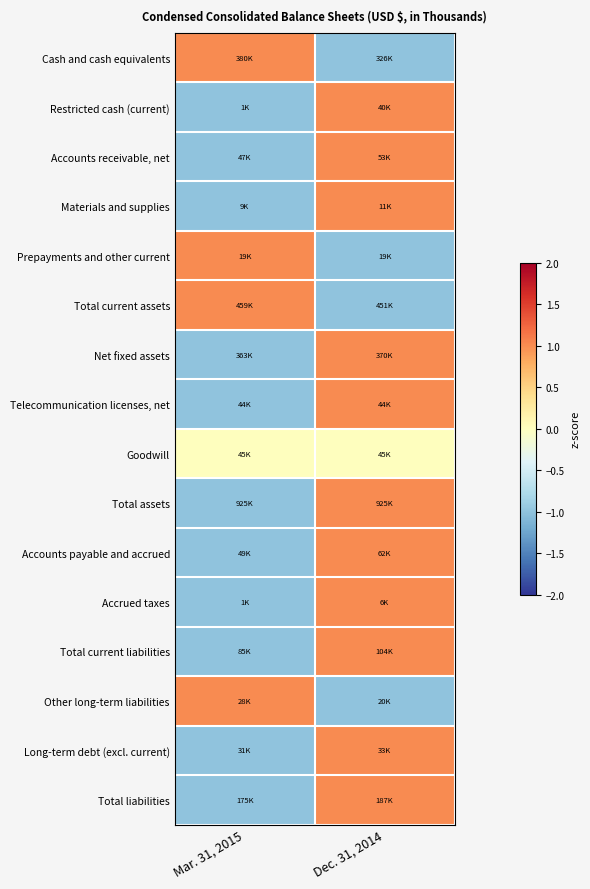

Reading left to right, extract all data points from this chart.

Cash and cash equivalents: Mar. 31, 2015=1	Dec. 31, 2014=-1
Restricted cash (current): Mar. 31, 2015=-1	Dec. 31, 2014=1
Accounts receivable, net: Mar. 31, 2015=-1	Dec. 31, 2014=1
Materials and supplies: Mar. 31, 2015=-1	Dec. 31, 2014=1
Prepayments and other current: Mar. 31, 2015=1	Dec. 31, 2014=-1
Total current assets: Mar. 31, 2015=1	Dec. 31, 2014=-1
Net fixed assets: Mar. 31, 2015=-1	Dec. 31, 2014=1
Telecommunication licenses, net: Mar. 31, 2015=-1	Dec. 31, 2014=1
Goodwill: Mar. 31, 2015=0	Dec. 31, 2014=0
Total assets: Mar. 31, 2015=-1	Dec. 31, 2014=1
Accounts payable and accrued: Mar. 31, 2015=-1	Dec. 31, 2014=1
Accrued taxes: Mar. 31, 2015=-1	Dec. 31, 2014=1
Total current liabilities: Mar. 31, 2015=-1	Dec. 31, 2014=1
Other long-term liabilities: Mar. 31, 2015=1	Dec. 31, 2014=-1
Long-term debt (excl. current): Mar. 31, 2015=-1	Dec. 31, 2014=1
Total liabilities: Mar. 31, 2015=-1	Dec. 31, 2014=1